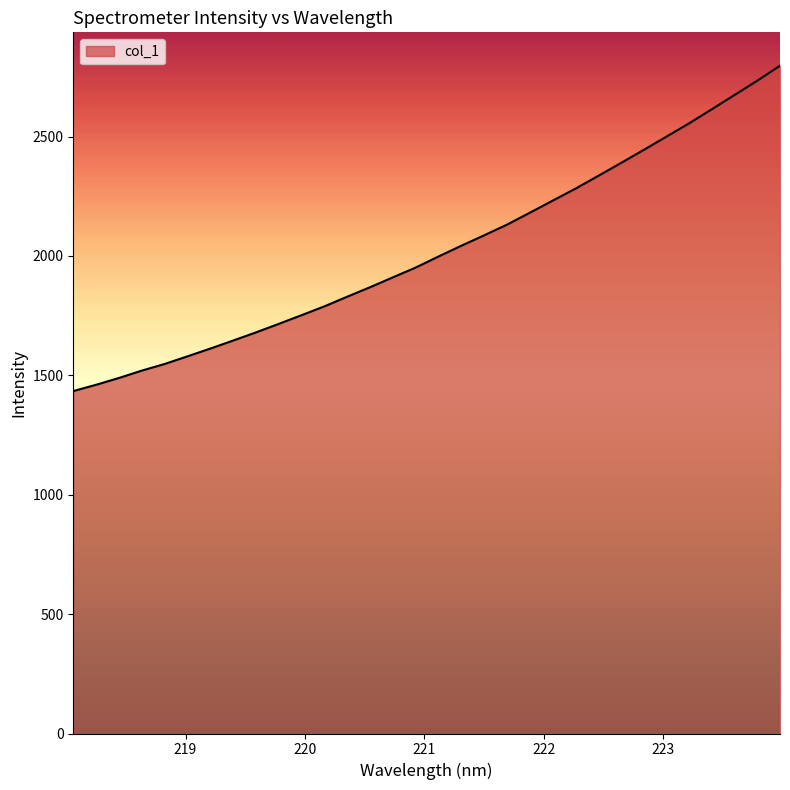

What is the greatest value displayed?

2796.7